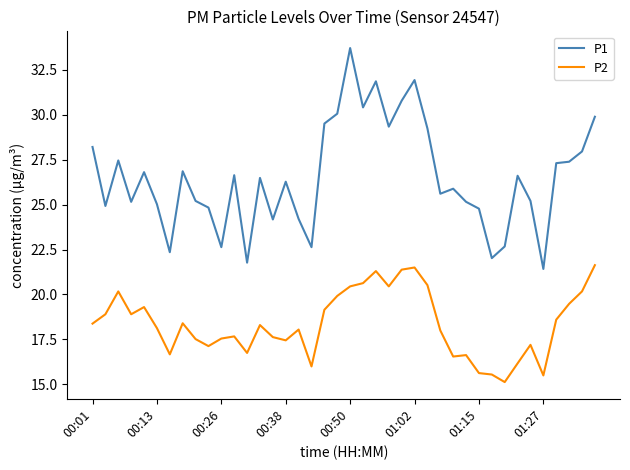

Which series has the largest total across all categories?

P1